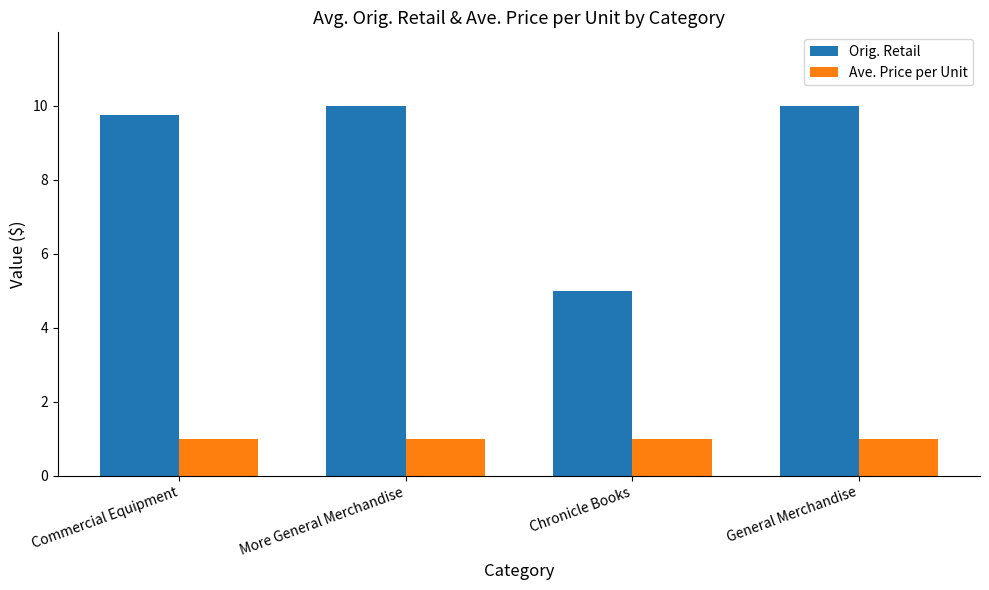

Are the bars horizontal?

No